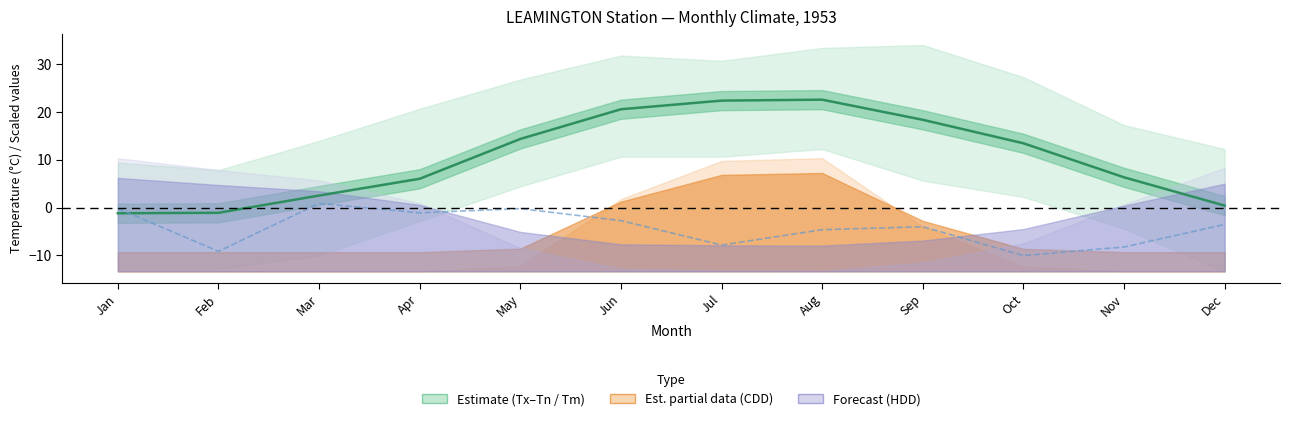

True or false: Tm (mean temp) has a value of -1.2 at Jan.

True